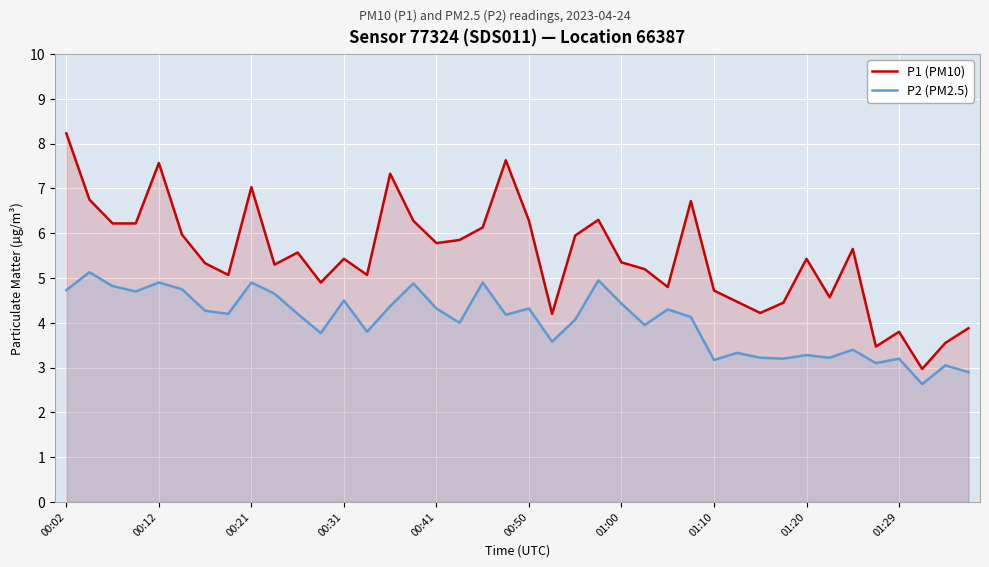

At which label does P2 (PM2.5) first exceed 4?

00:02